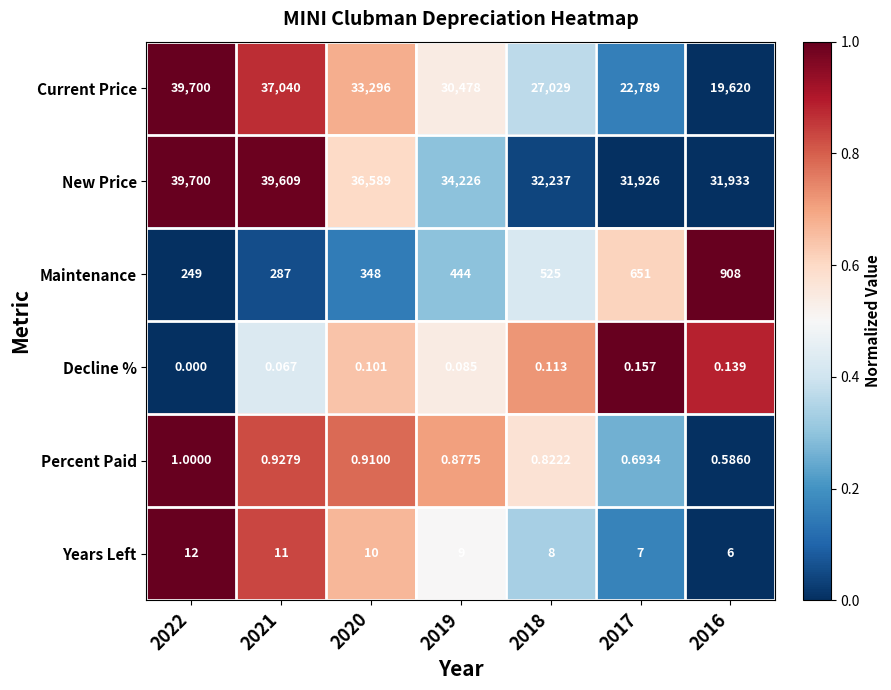

At 2019, list the series in order from smallest to largest.

Decline %, Percent Paid, Years Left, Maintenance, Current Price, New Price